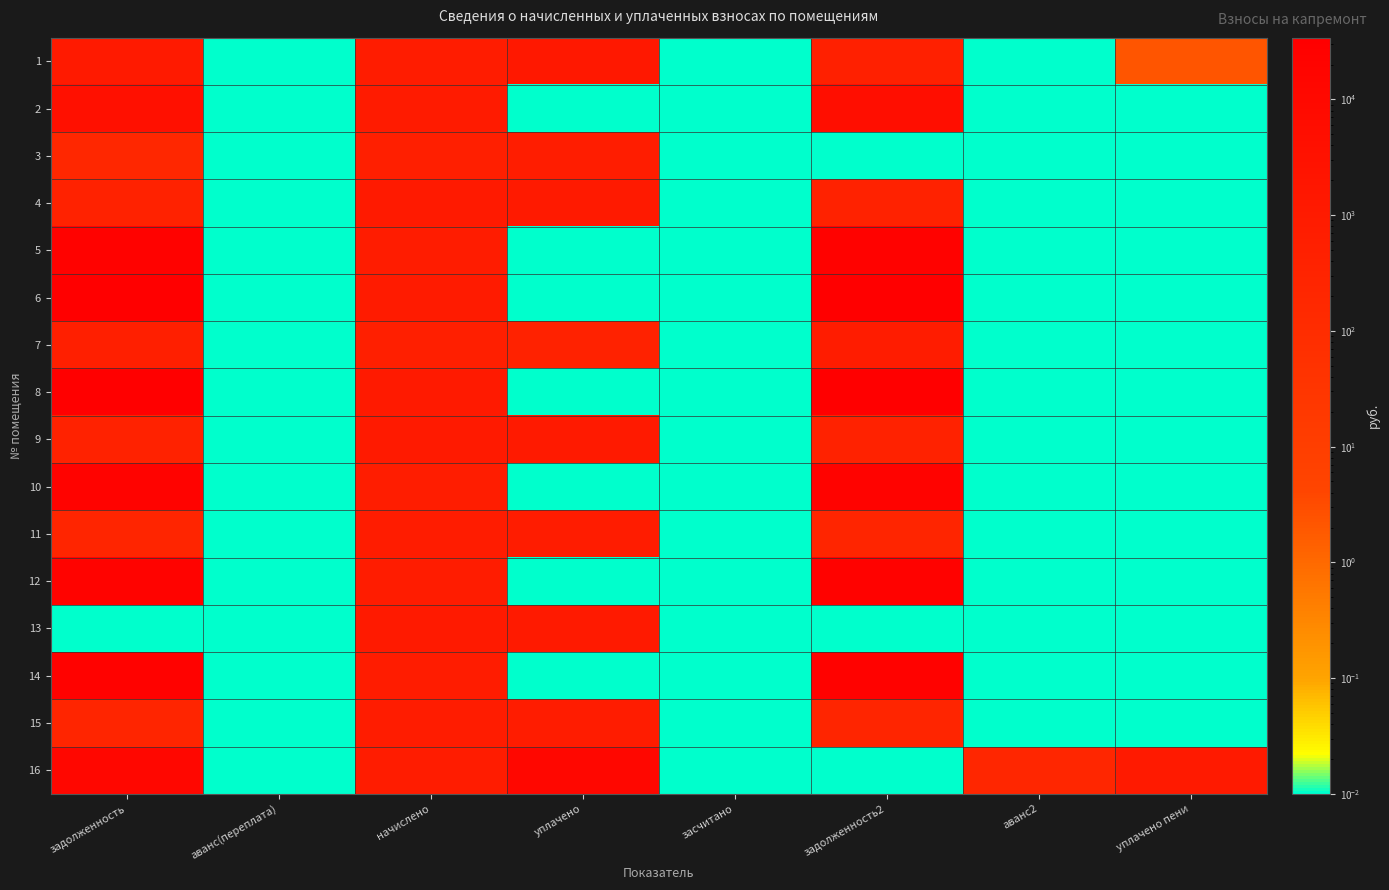

Which series has the widest spread of values?

8